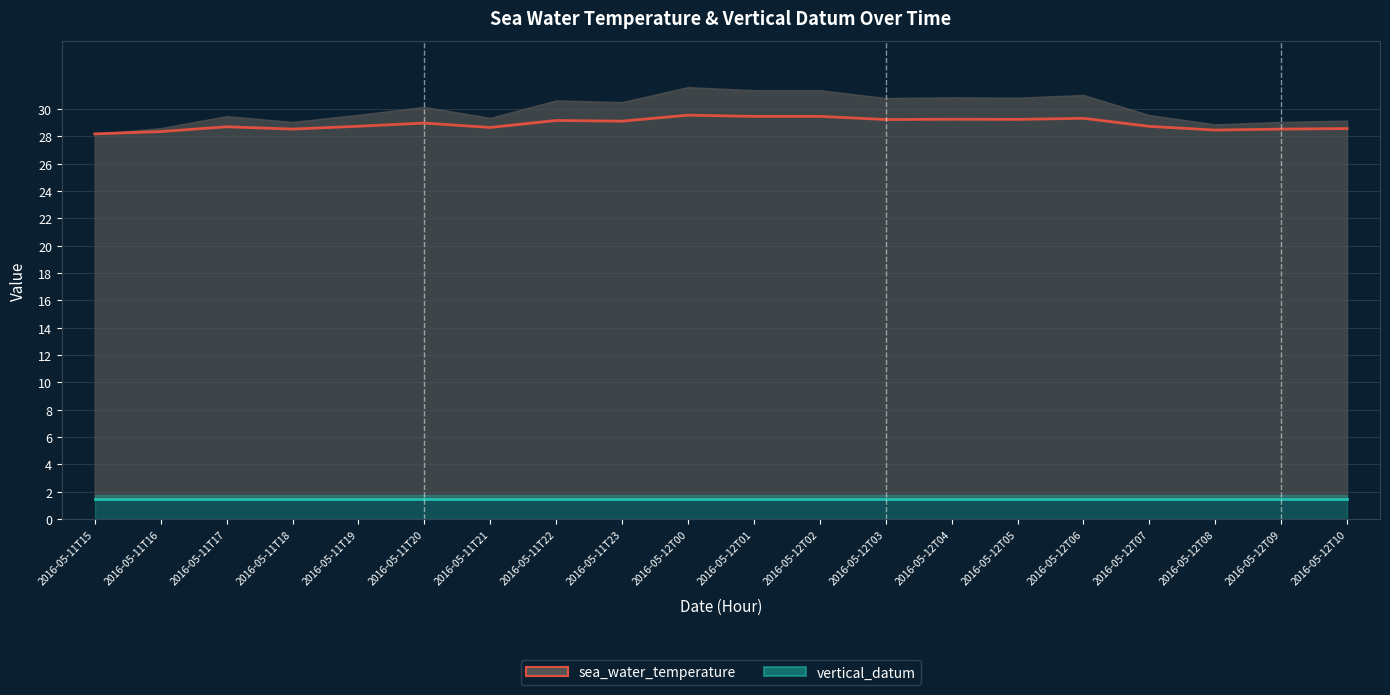

True or false: vertical_datum and sea_water_temperature intersect in this chart.

False